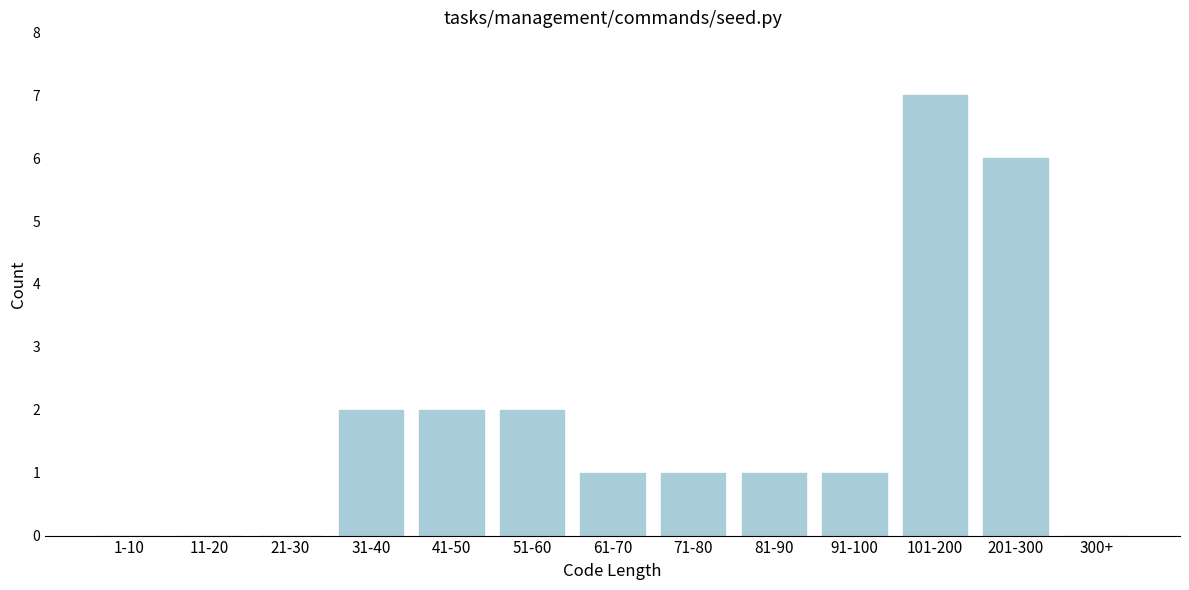

Reading left to right, extract all data points from this chart.

1-10=0	11-20=0	21-30=0	31-40=2	41-50=2	51-60=2	61-70=1	71-80=1	81-90=1	91-100=1	101-200=7	201-300=6	300+=0